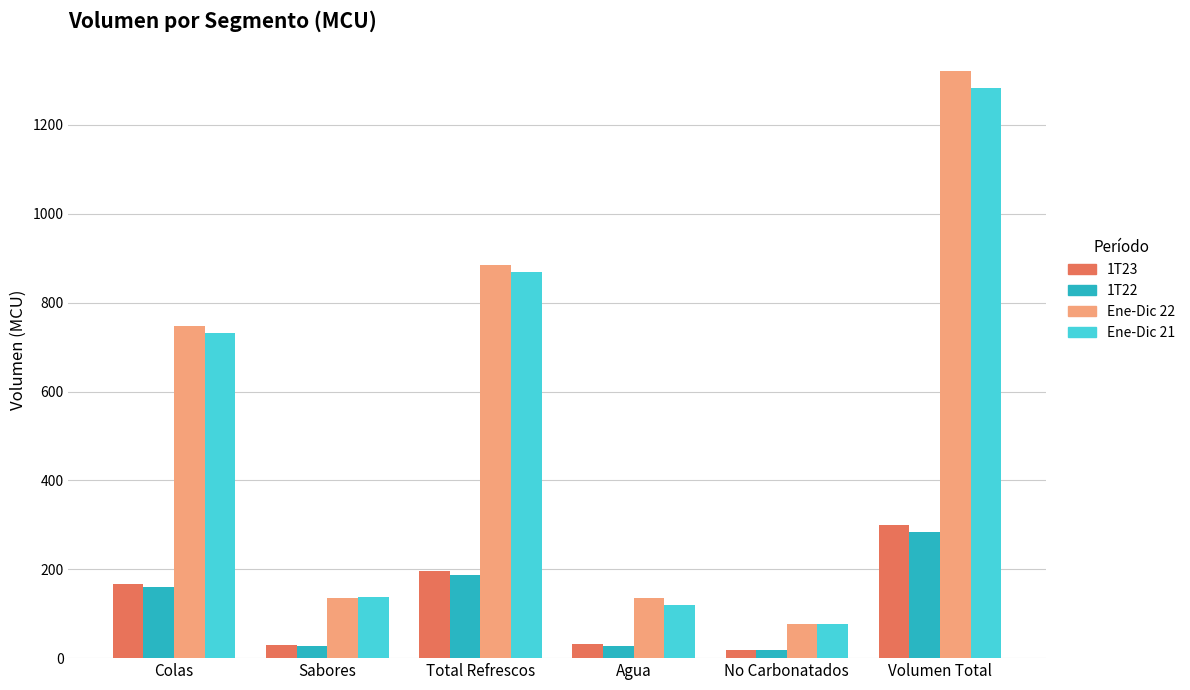

What is the sum of the Ene-Dic 22 values at Volumen Total and Total Refrescos?

2205.8